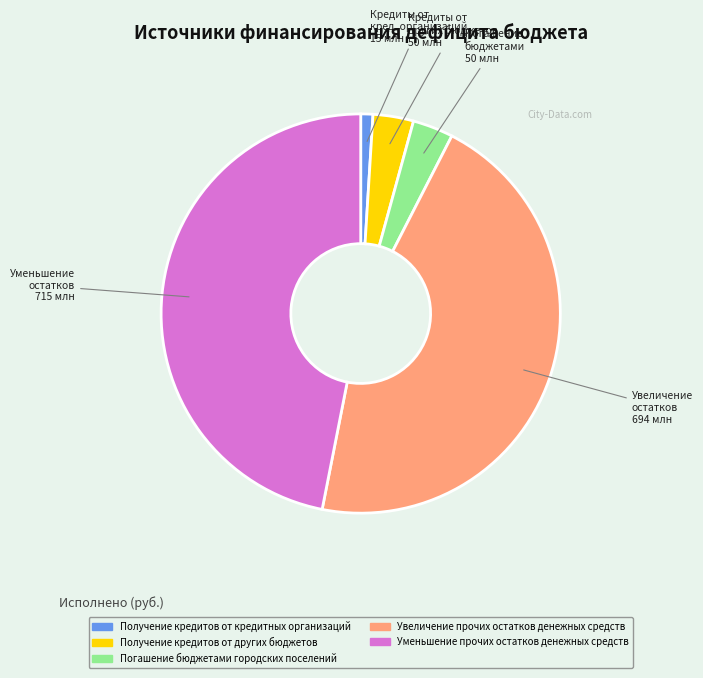

Between Уменьшение прочих остатков денежных средств and Погашение бюджетами городских поселений, which is larger?

Уменьшение прочих остатков денежных средств